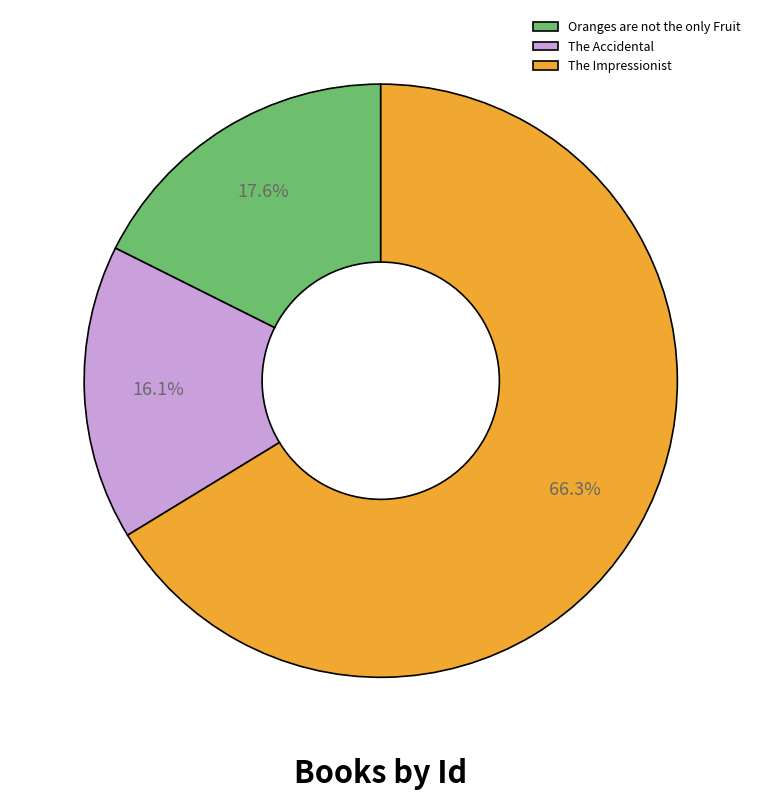

To the nearest percent, what percentage of the pie is Oranges are not the only Fruit?

18%